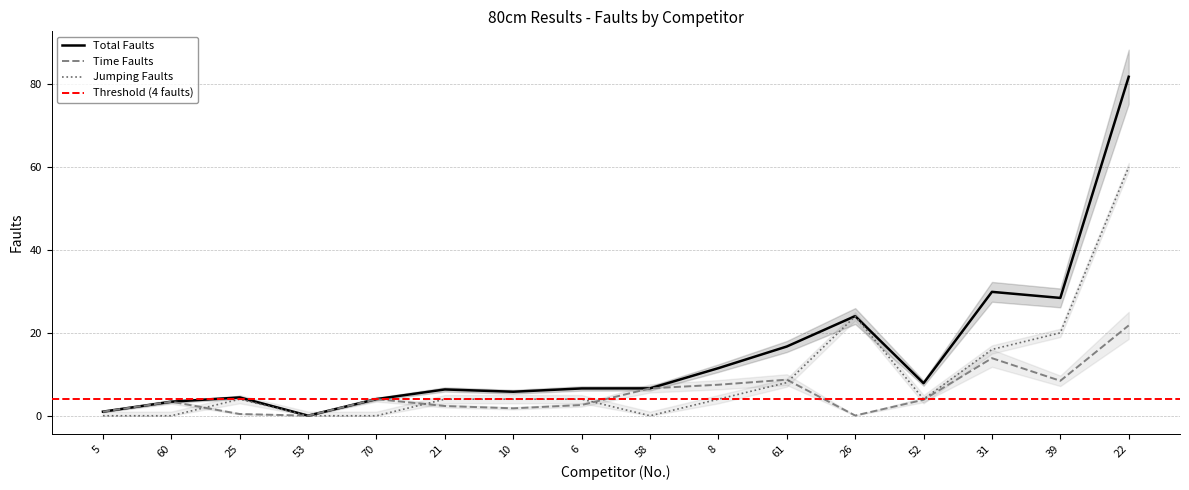

Is the value of Time Faults at 39 greater than the value of Total Faults at 31?

No